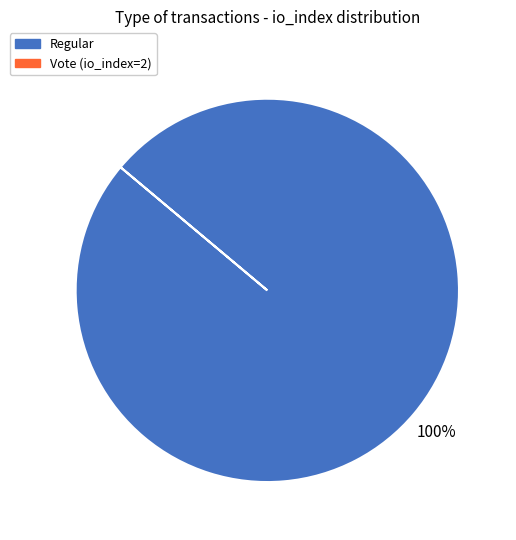

Does any single category account for the majority?

Yes